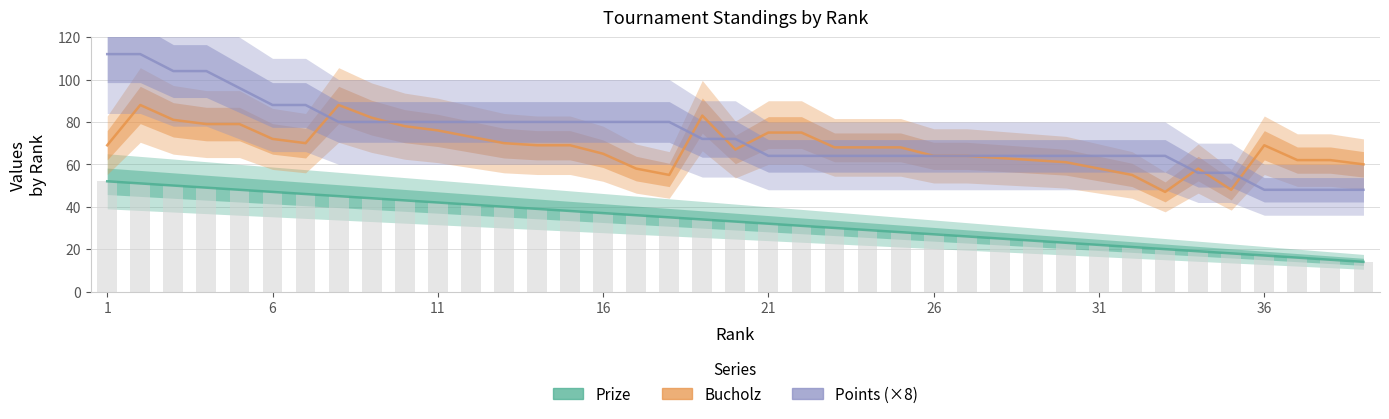

Count the Points (×8) values in the range 64 to 80.

26